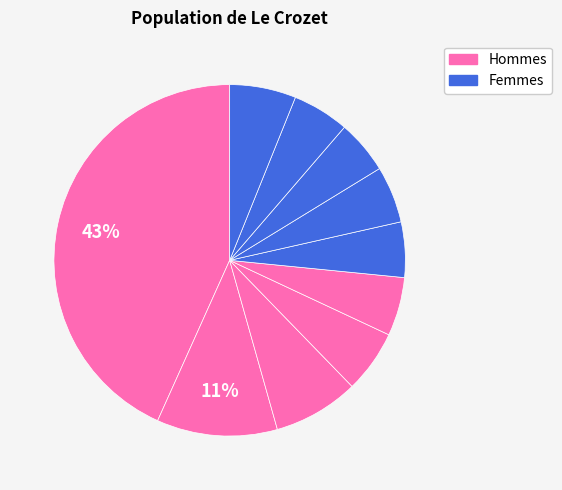

How many slices are in this pie chart?

10